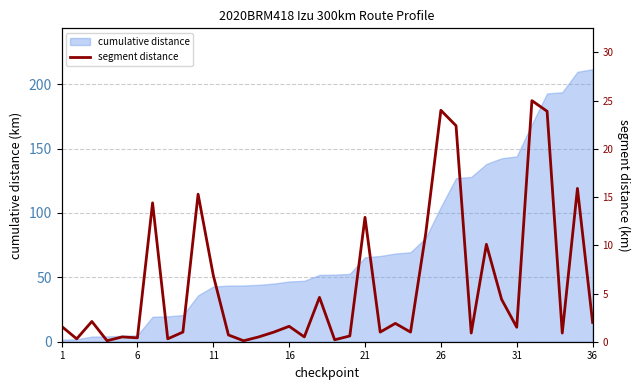

How many lines are shown in the chart?

1